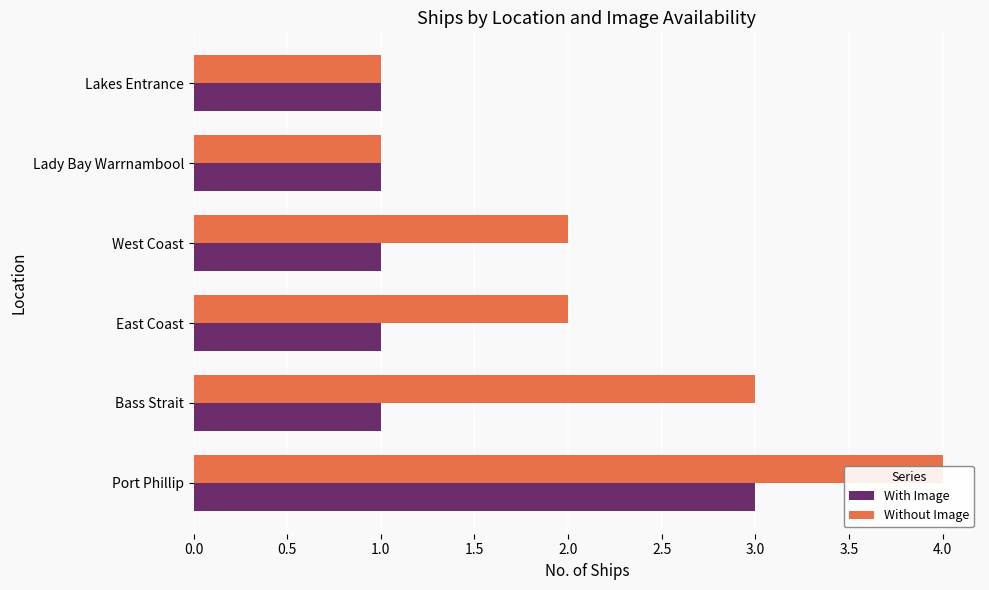

What position from the right is East Coast?

4